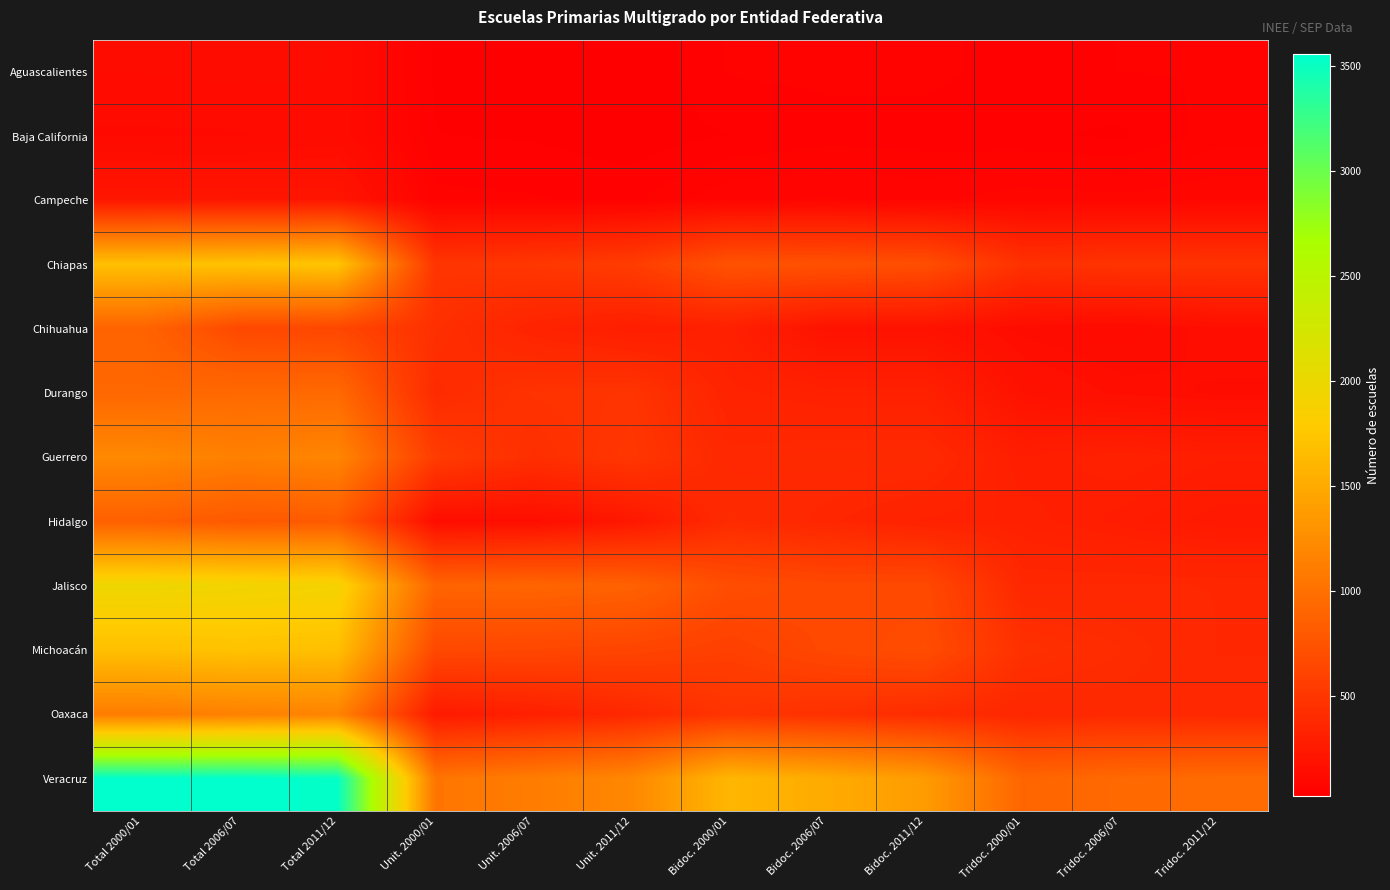

Reading right to left, list all the values displayed in this chart.

Aguascalientes: Tridoc. 2011/12=53	Tridoc. 2006/07=53	Tridoc. 2000/01=46	Bidoc. 2011/12=57	Bidoc. 2006/07=56	Bidoc. 2000/01=54	Unit. 2011/12=25	Unit. 2006/07=31	Unit. 2000/01=36	Total 2011/12=135	Total 2006/07=140	Total 2000/01=136
Baja California: Tridoc. 2011/12=60	Tridoc. 2006/07=36	Tridoc. 2000/01=41	Bidoc. 2011/12=45	Bidoc. 2006/07=47	Bidoc. 2000/01=39	Unit. 2011/12=29	Unit. 2006/07=37	Unit. 2000/01=39	Total 2011/12=134	Total 2006/07=120	Total 2000/01=119
Campeche: Tridoc. 2011/12=93	Tridoc. 2006/07=85	Tridoc. 2000/01=90	Bidoc. 2011/12=76	Bidoc. 2006/07=82	Bidoc. 2000/01=78	Unit. 2011/12=49	Unit. 2006/07=54	Unit. 2000/01=57	Total 2011/12=218	Total 2006/07=221	Total 2000/01=225
Chiapas: Tridoc. 2011/12=471	Tridoc. 2006/07=477	Tridoc. 2000/01=456	Bidoc. 2011/12=709	Bidoc. 2006/07=731	Bidoc. 2000/01=745	Unit. 2011/12=556	Unit. 2006/07=507	Unit. 2000/01=490	Total 2011/12=1736	Total 2006/07=1715	Total 2000/01=1691
Chihuahua: Tridoc. 2011/12=160	Tridoc. 2006/07=126	Tridoc. 2000/01=142	Bidoc. 2011/12=193	Bidoc. 2006/07=193	Bidoc. 2000/01=306	Unit. 2011/12=287	Unit. 2006/07=337	Unit. 2000/01=443	Total 2011/12=640	Total 2006/07=656	Total 2000/01=891
Durango: Tridoc. 2011/12=146	Tridoc. 2006/07=158	Tridoc. 2000/01=188	Bidoc. 2011/12=312	Bidoc. 2006/07=310	Bidoc. 2000/01=335	Unit. 2011/12=483	Unit. 2006/07=469	Unit. 2000/01=403	Total 2011/12=941	Total 2006/07=937	Total 2000/01=926
Guerrero: Tridoc. 2011/12=290	Tridoc. 2006/07=314	Tridoc. 2000/01=287	Bidoc. 2011/12=393	Bidoc. 2006/07=391	Bidoc. 2000/01=377	Unit. 2011/12=505	Unit. 2006/07=434	Unit. 2000/01=551	Total 2011/12=1188	Total 2006/07=1139	Total 2000/01=1215
Hidalgo: Tridoc. 2011/12=248	Tridoc. 2006/07=280	Tridoc. 2000/01=310	Bidoc. 2011/12=325	Bidoc. 2006/07=361	Bidoc. 2000/01=402	Unit. 2011/12=235	Unit. 2006/07=154	Unit. 2000/01=147	Total 2011/12=808	Total 2006/07=795	Total 2000/01=859
Jalisco: Tridoc. 2011/12=369	Tridoc. 2006/07=374	Tridoc. 2000/01=372	Bidoc. 2011/12=661	Bidoc. 2006/07=658	Bidoc. 2000/01=701	Unit. 2011/12=872	Unit. 2006/07=906	Unit. 2000/01=896	Total 2011/12=1902	Total 2006/07=1938	Total 2000/01=1969
Michoacán: Tridoc. 2011/12=369	Tridoc. 2006/07=412	Tridoc. 2000/01=449	Bidoc. 2011/12=691	Bidoc. 2006/07=654	Bidoc. 2000/01=578	Unit. 2011/12=621	Unit. 2006/07=642	Unit. 2000/01=656	Total 2011/12=1681	Total 2006/07=1708	Total 2000/01=1683
Oaxaca: Tridoc. 2011/12=377	Tridoc. 2006/07=385	Tridoc. 2000/01=367	Bidoc. 2011/12=415	Bidoc. 2006/07=451	Bidoc. 2000/01=483	Unit. 2011/12=376	Unit. 2006/07=303	Unit. 2000/01=256	Total 2011/12=1168	Total 2006/07=1139	Total 2000/01=1106
Veracruz: Tridoc. 2011/12=960	Tridoc. 2006/07=939	Tridoc. 2000/01=907	Bidoc. 2011/12=1375	Bidoc. 2006/07=1509	Bidoc. 2000/01=1609	Unit. 2011/12=1200	Unit. 2006/07=1109	Unit. 2000/01=1040	Total 2011/12=3535	Total 2006/07=3557	Total 2000/01=3556